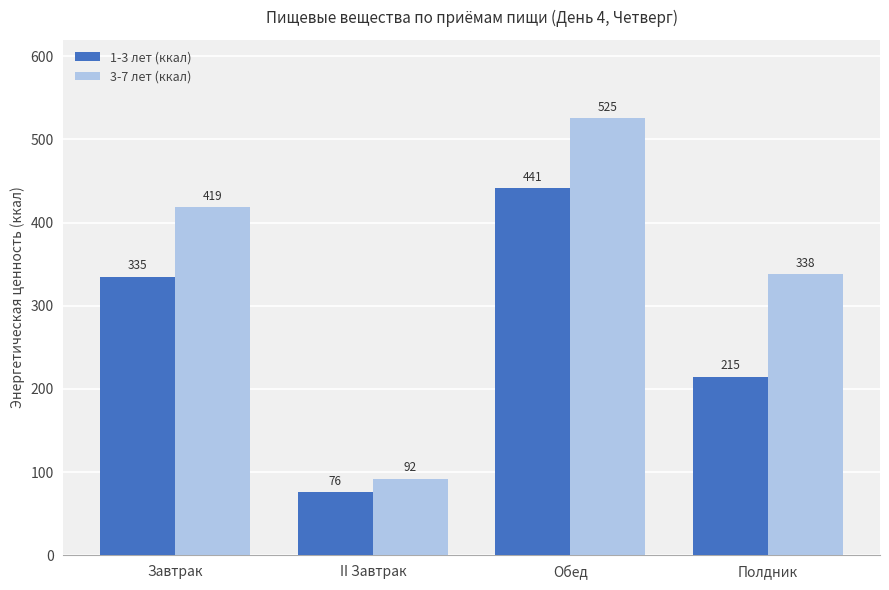

List the labels in order of 1-3 лет (ккал) value, largest first.

Обед, Завтрак, Полдник, II Завтрак